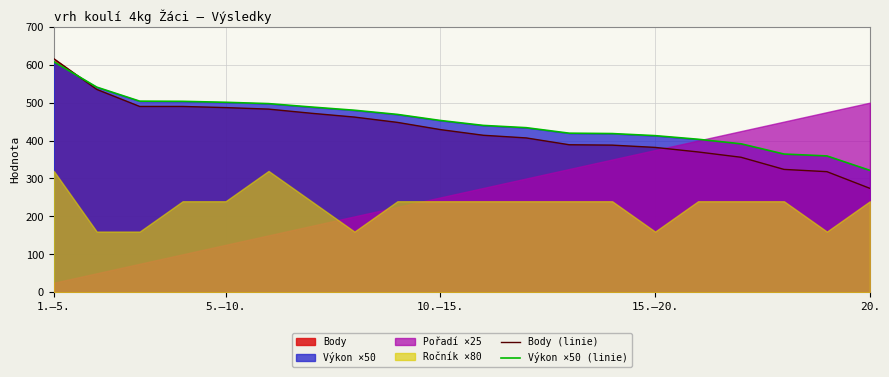

How many lines are shown in the chart?

2